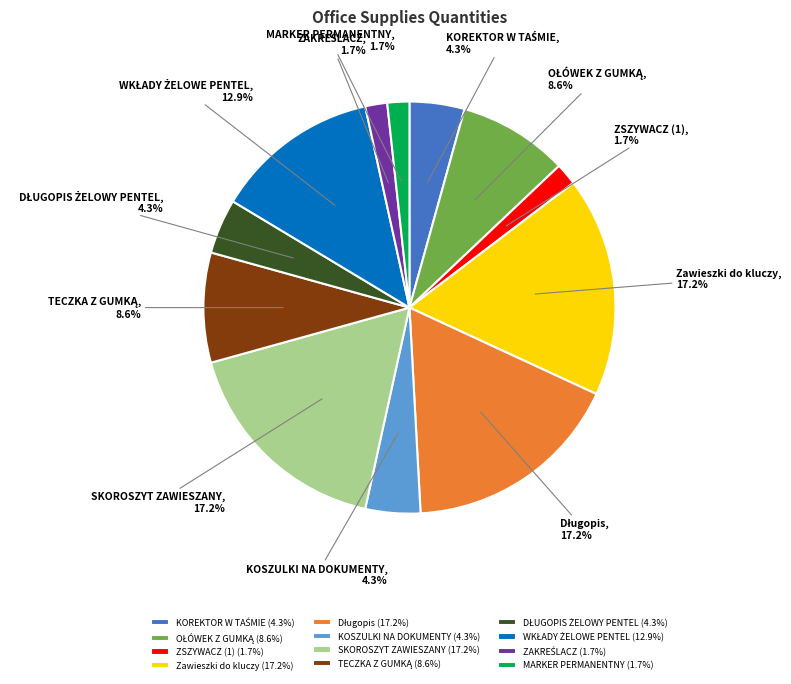

Is there any slice that represents more than half of the pie?

No